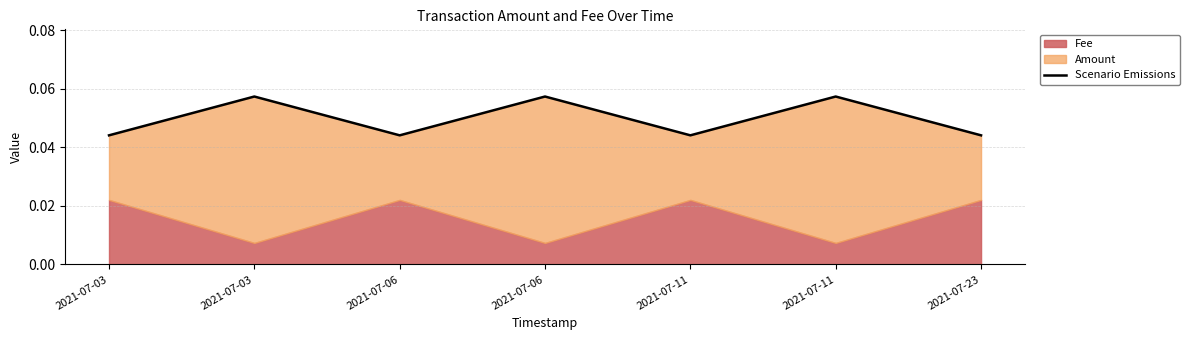

Where is the data nearest to the value 0?

2021-07-03